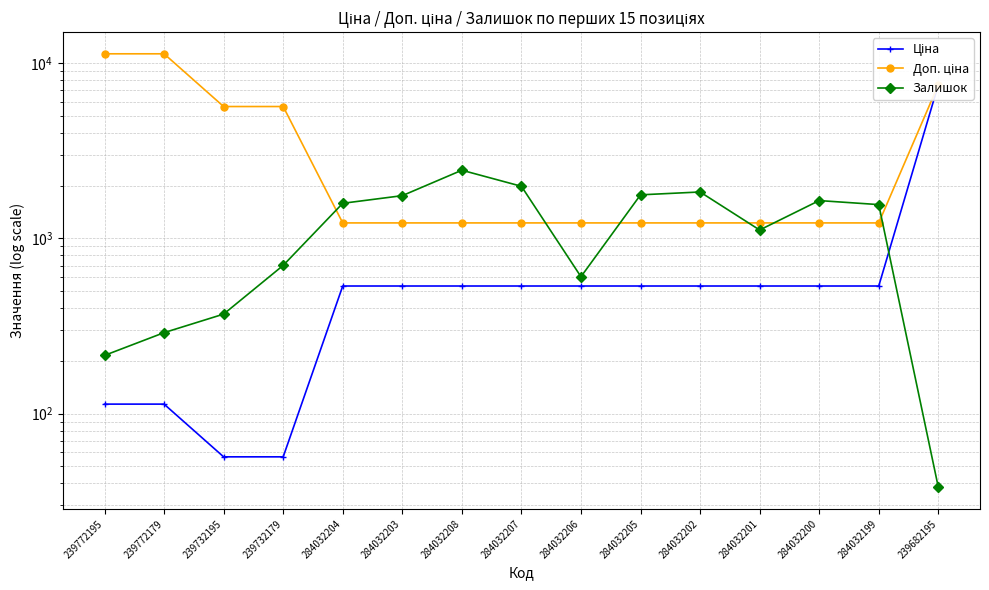

What is the lowest value of the Ціна series?

56.7